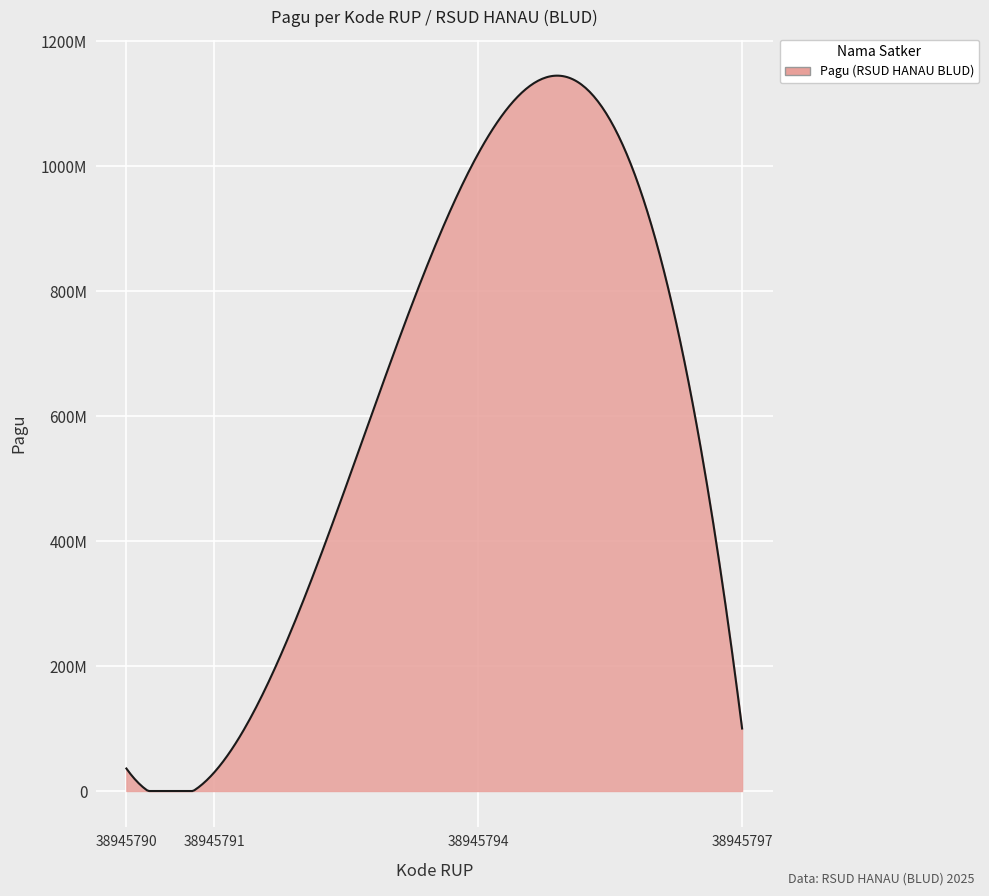

What is the maximum value shown in the chart?

1020000000